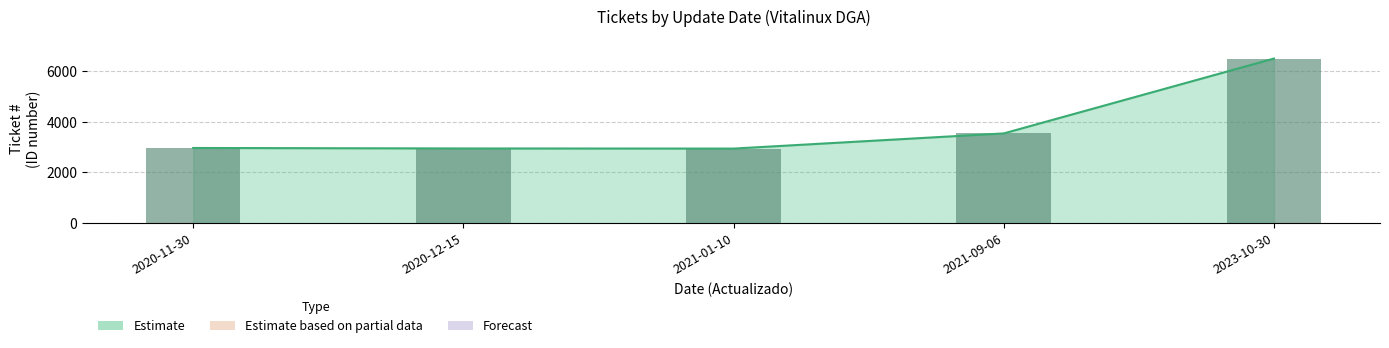

List the labels in order of value, largest first.

2023-10-30, 2021-09-06, 2020-11-30, 2020-12-15, 2021-01-10